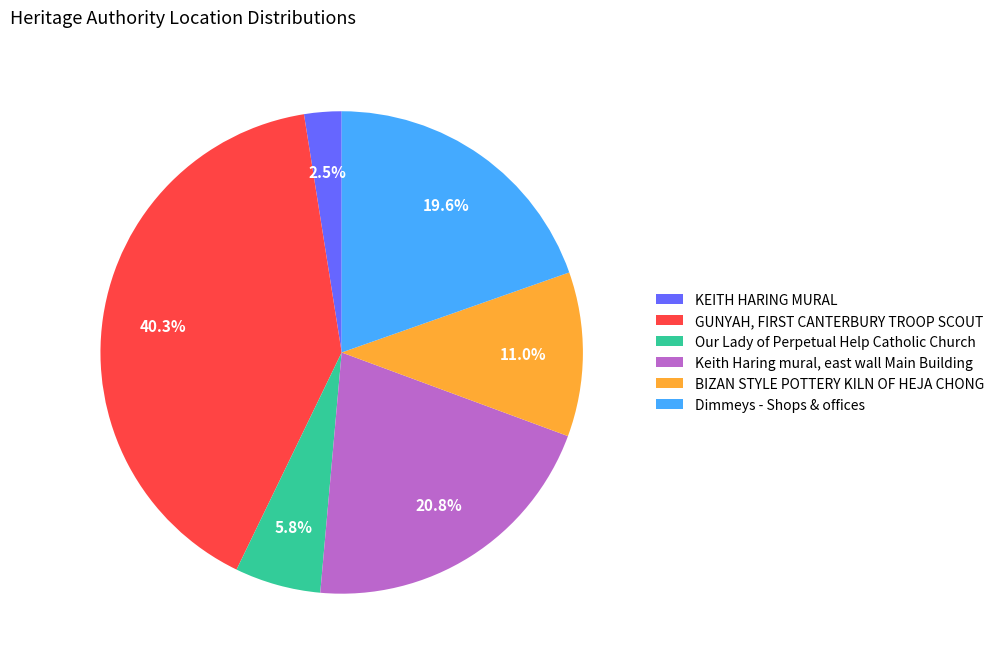

The Dimmeys - Shops & offices slice represents 20% of the pie. True or false?

True